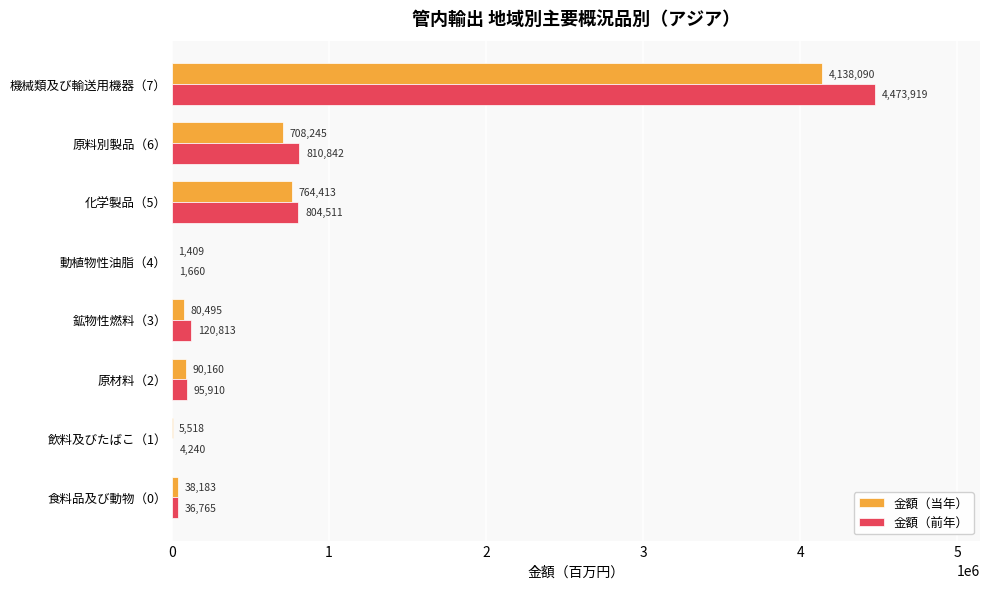

At which category is the sum across all series the highest?

機械類及び輸送用機器（7）